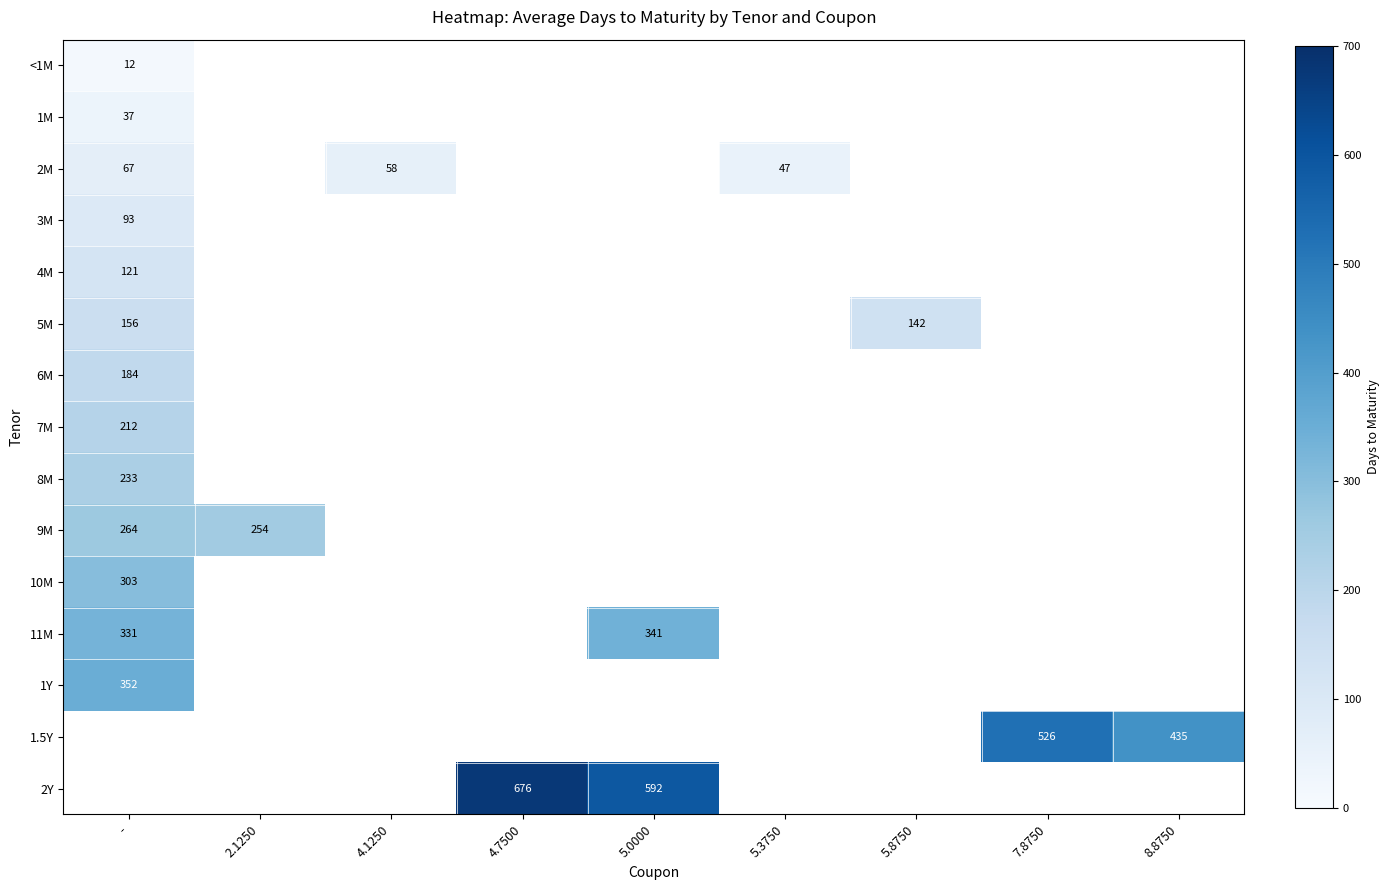

What is the minimum value for 1M?

37.0